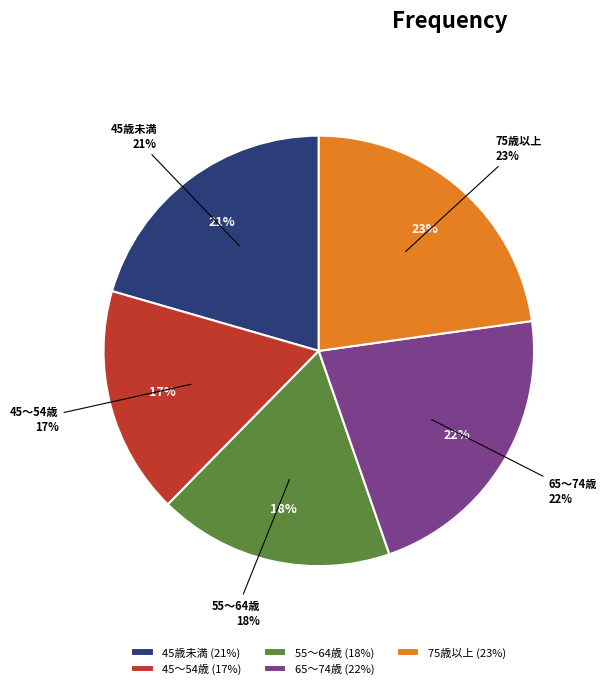

Is it true that 45歳未満 is 34% of the pie?

False